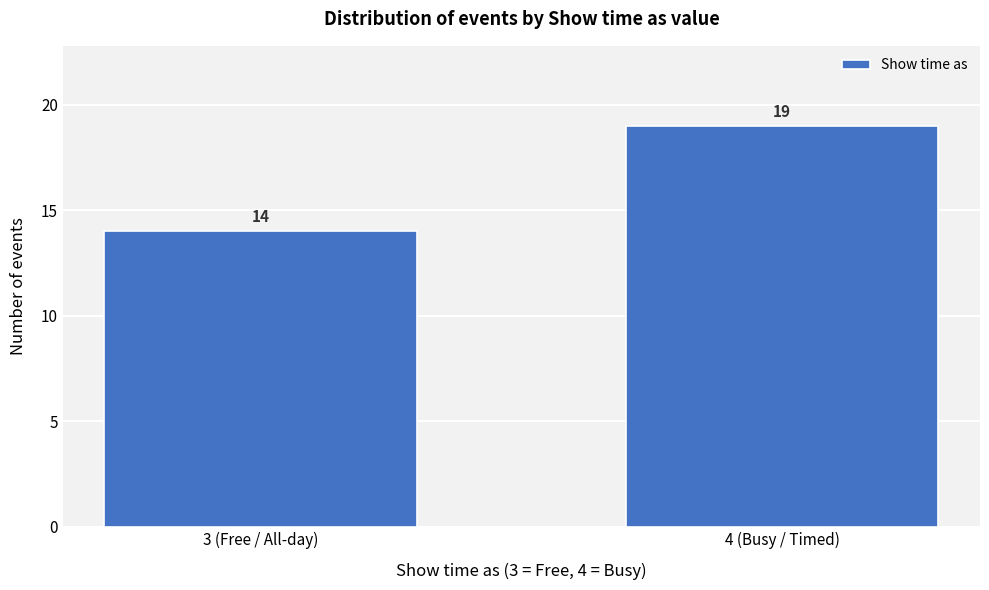

Reading left to right, list all the values displayed in this chart.

14	19